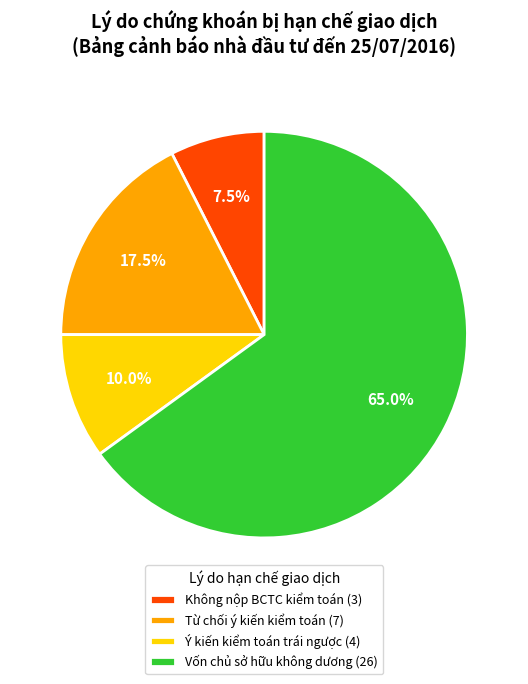

Which has a higher value, Từ chối ý kiến kiểm toán (7) or Không nộp BCTC kiểm toán (3)?

Từ chối ý kiến kiểm toán (7)